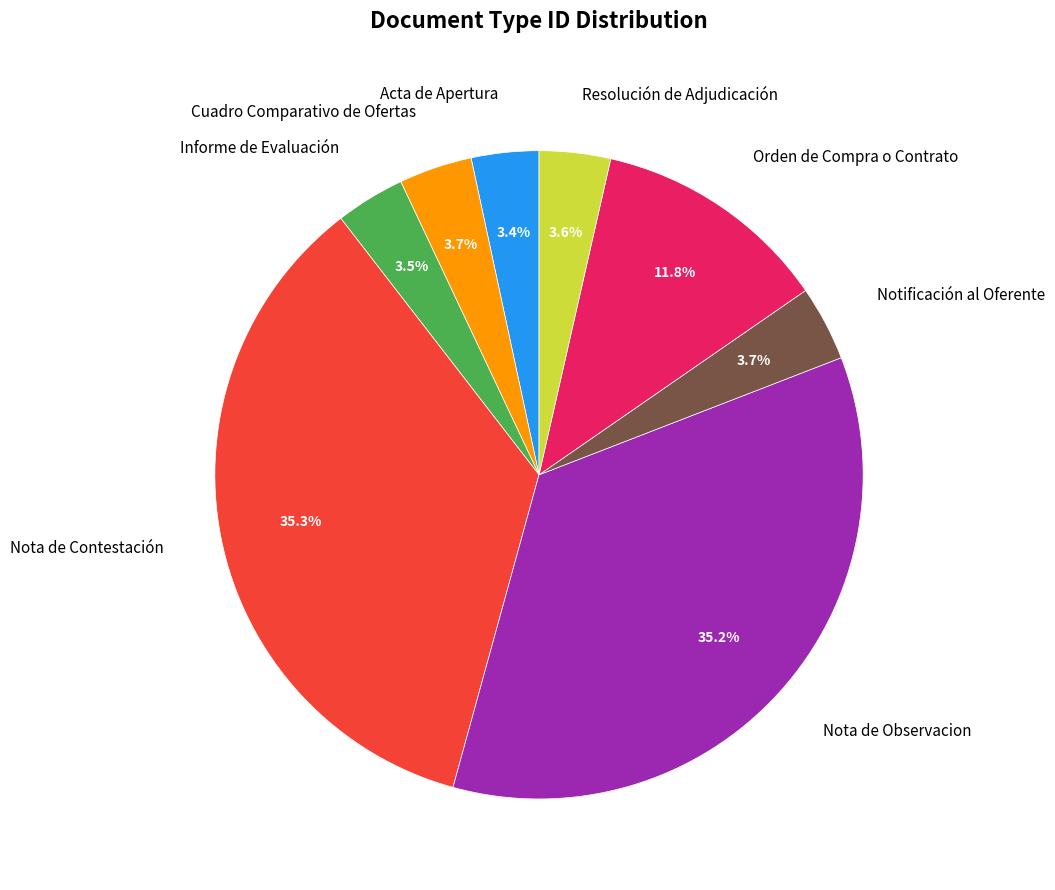

What is the ratio of the value at Notificación al Oferente to the value at Acta de Apertura?

1.1